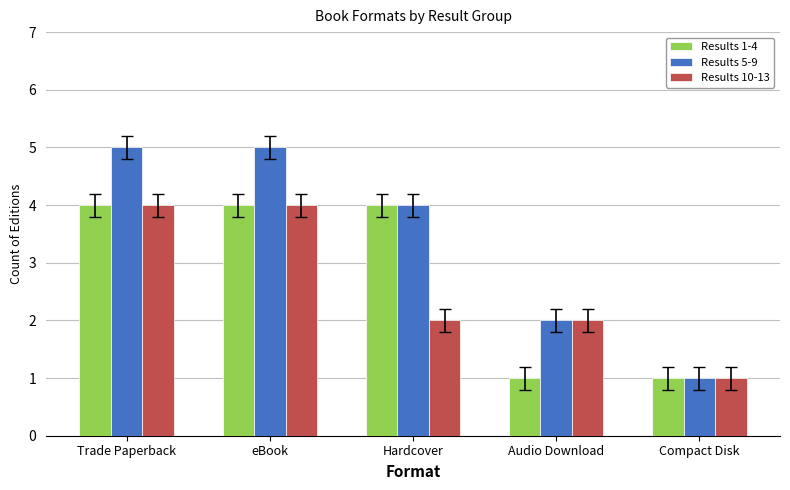

What is the value of the Results 5-9 bar at the 4th from the left?

2